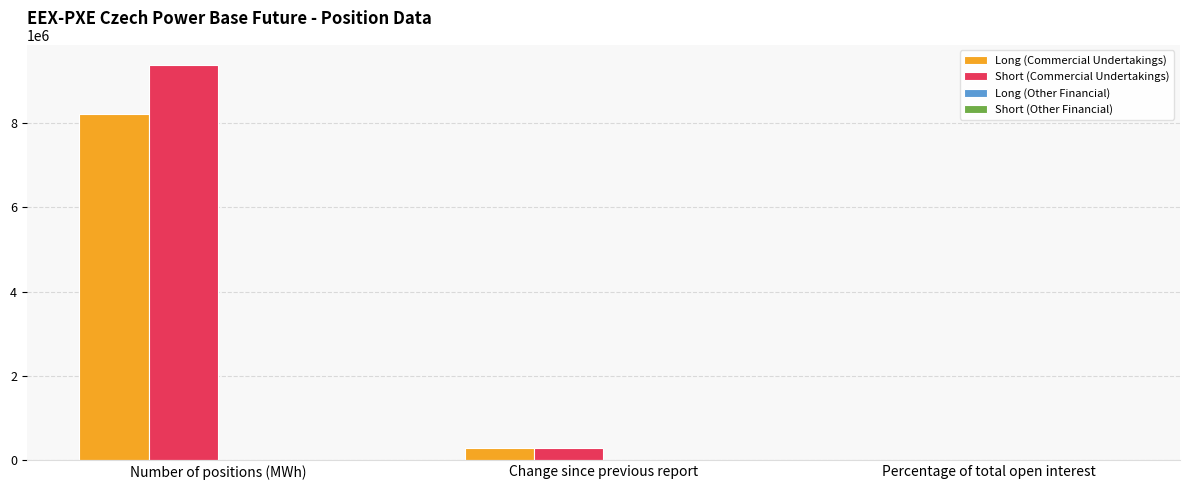

What is the maximum value for Long (Commercial Undertakings)?

8208319.0